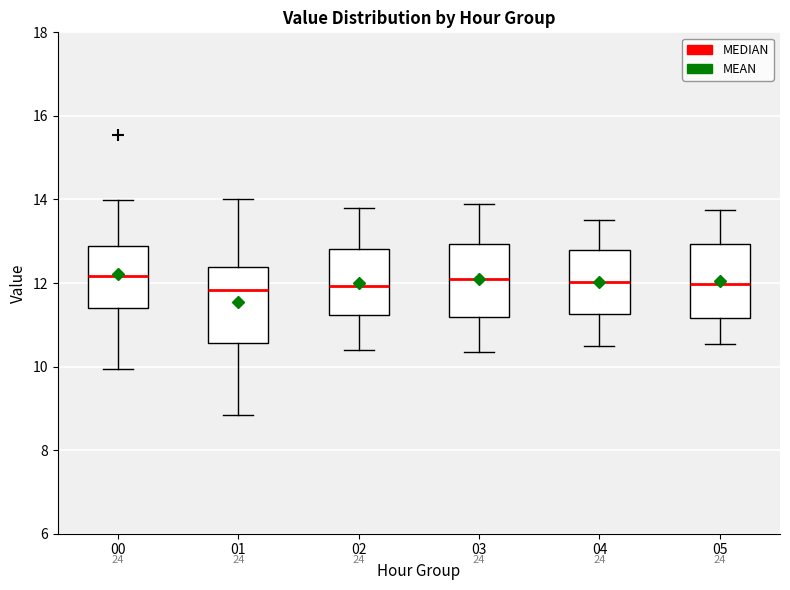

Where does the median line of the box at x = 00 sit on the y-axis? The values are not printed on the chart, so give them approximately, as read against the axis.

12.2